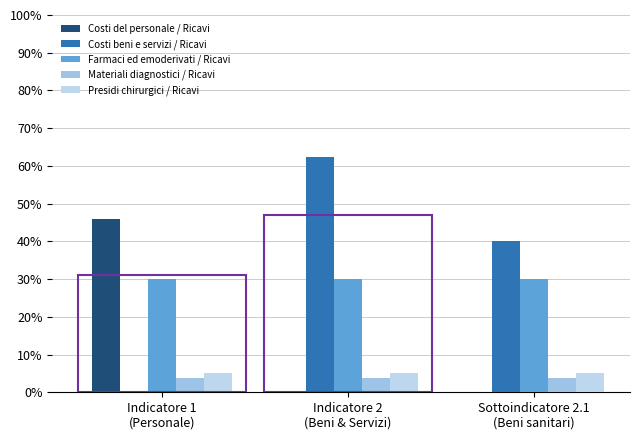

What is the label of the 2nd bar from the right?

Indicatore 2
(Beni & Servizi)